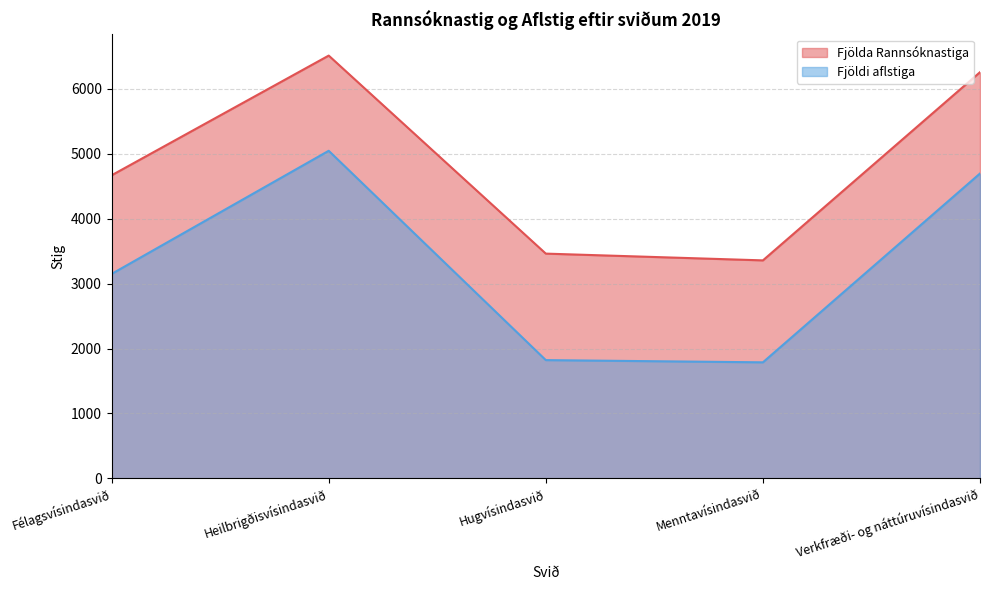

What is the highest value of the Fjöldi aflstiga series?

5046.4